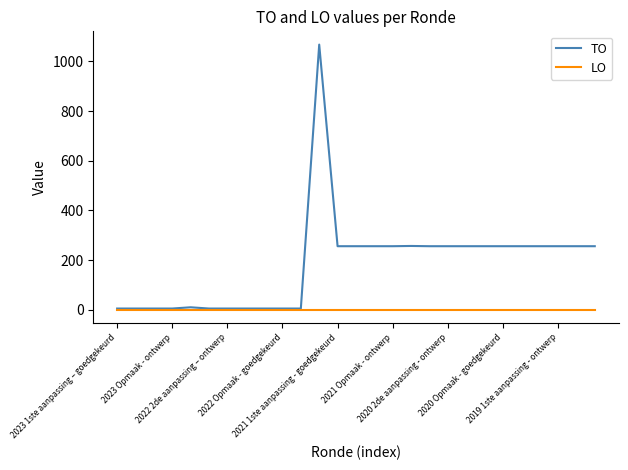

Which series has the widest spread of values?

TO